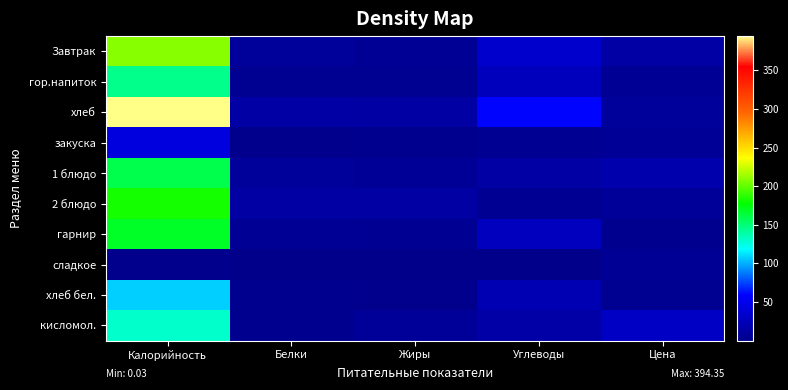

Reading left to right, what are all the values shown in this chart?

Завтрак: Калорийность=209.1	Белки=8.0	Жиры=5.7	Углеводы=34.0	Цена=13.6
гор.напиток: Калорийность=145.2	Белки=3.5	Жиры=3.7	Углеводы=25.5	Цена=4.8
хлеб: Калорийность=394.4	Белки=13.8	Жиры=12.6	Углеводы=60.1	Цена=8.7
закуска: Калорийность=43.7	Белки=1.0	Жиры=2.5	Углеводы=4.4	Цена=6.8
1 блюдо: Калорийность=159.8	Белки=8.9	Жиры=6.6	Углеводы=13.5	Цена=18.1
2 блюдо: Калорийность=182.2	Белки=12.6	Жиры=13.0	Углеводы=4.0	Цена=7.3
гарнир: Калорийность=168.4	Белки=5.5	Жиры=4.5	Углеводы=26.4	Цена=3.0
сладкое: Калорийность=1.3	Белки=0.2	Жиры=0.0	Углеводы=0.0	Цена=4.8
хлеб бел.: Калорийность=107.2	Белки=3.1	Жиры=1.1	Углеводы=20.9	Цена=3.2
кисломол.: Калорийность=130.2	Белки=1.9	Жиры=7.5	Углеводы=14.2	Цена=30.0